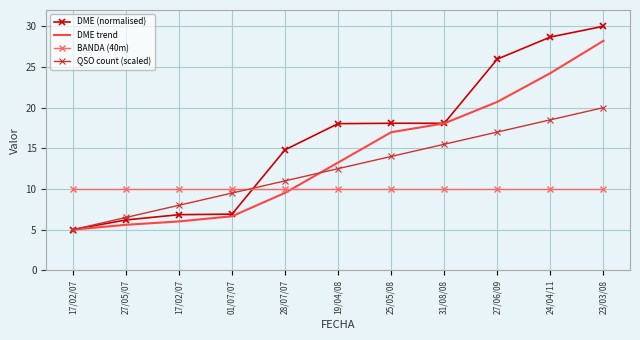

What are all the series names shown in the legend?

DME (normalised), DME trend, BANDA (40m), QSO count (scaled)